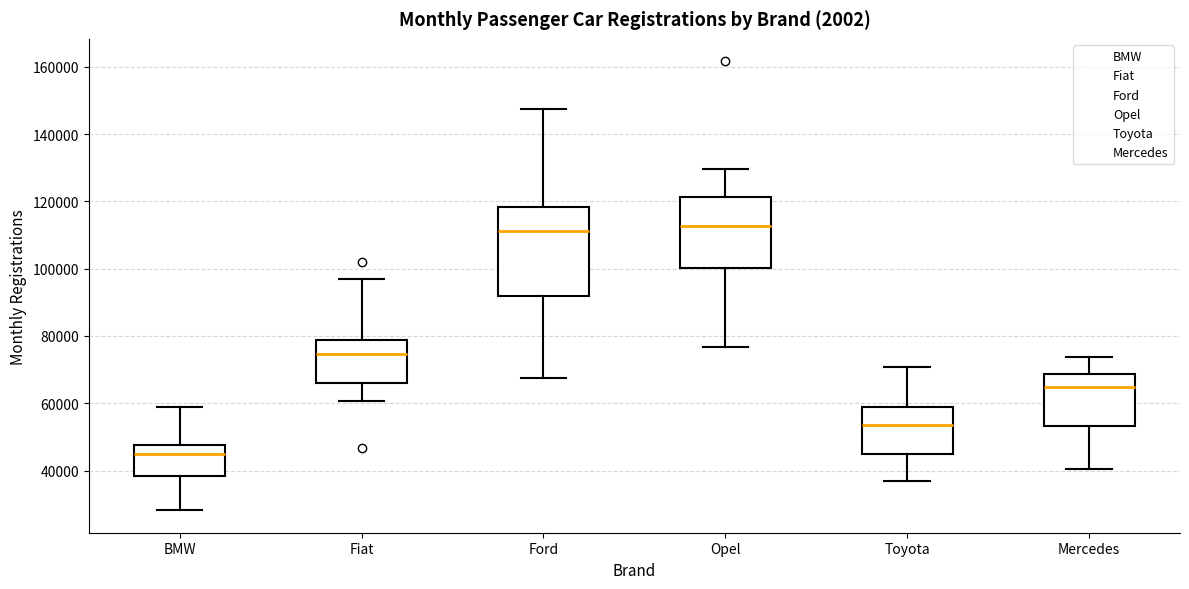

Reading left to right, transcribe this box plot: for each box, give where its median line is, the range the box spans, and where its two whiskers end, as read against the y-axis. The values are not printed on the chart, so give them approximately, as read against the axis.

BMW: median 46000, box 38000 to 48000, whiskers 28000 to 58000
Fiat: median 74000, box 66000 to 78000, whiskers 60000 to 96000
Ford: median 112000, box 92000 to 118000, whiskers 68000 to 148000
Opel: median 112000, box 100000 to 122000, whiskers 76000 to 130000
Toyota: median 54000, box 46000 to 58000, whiskers 36000 to 70000
Mercedes: median 64000, box 54000 to 68000, whiskers 40000 to 74000